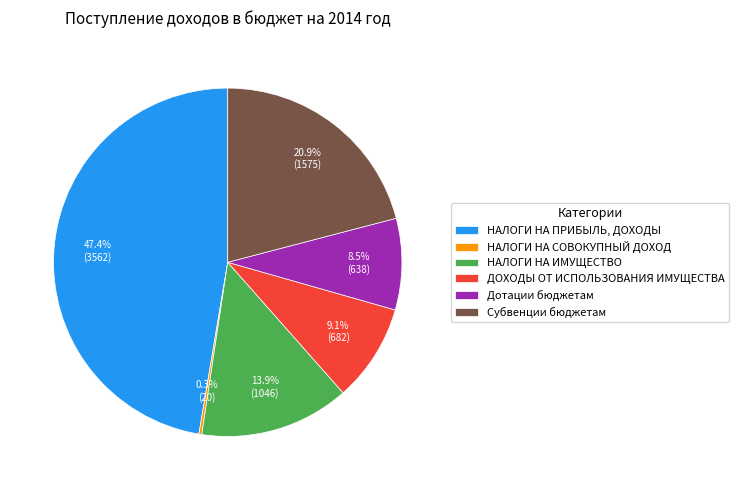

What is the ratio of the value at Субвенции бюджетам to the value at Дотации бюджетам?

2.5